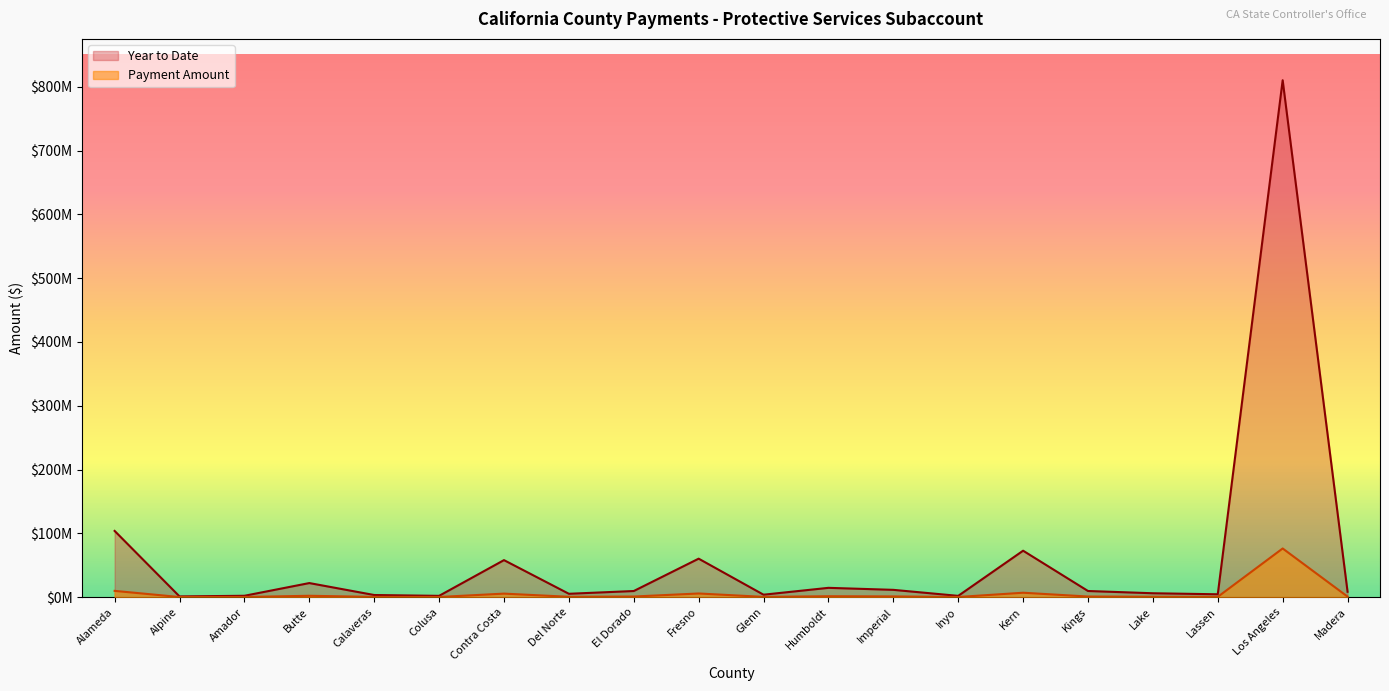

True or false: Payment Amount has more than 0 interior local peaks.

True